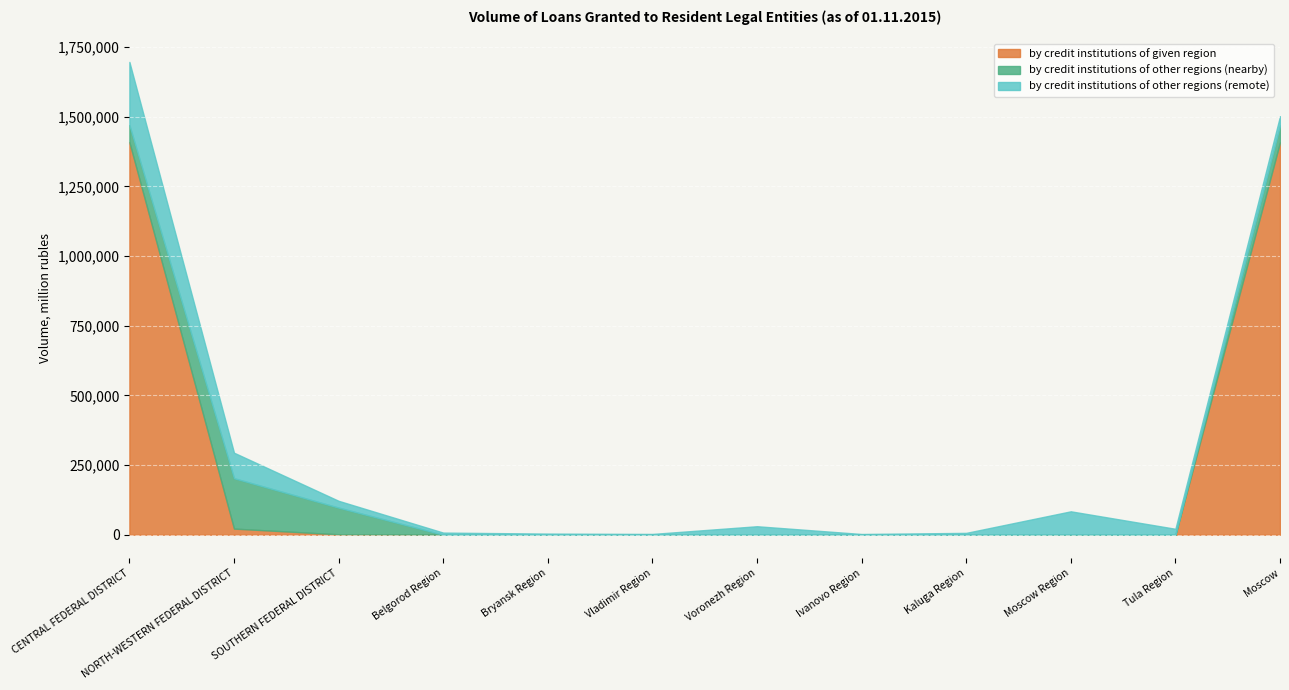

How many series are shown in this chart?

3